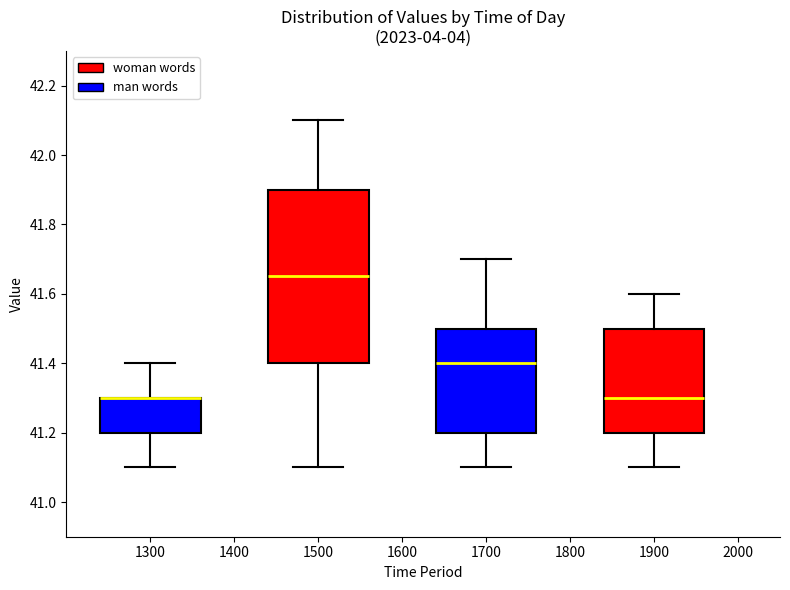

Comparing the boxes themselves (not the whiskers), which one is the tallest?

1500